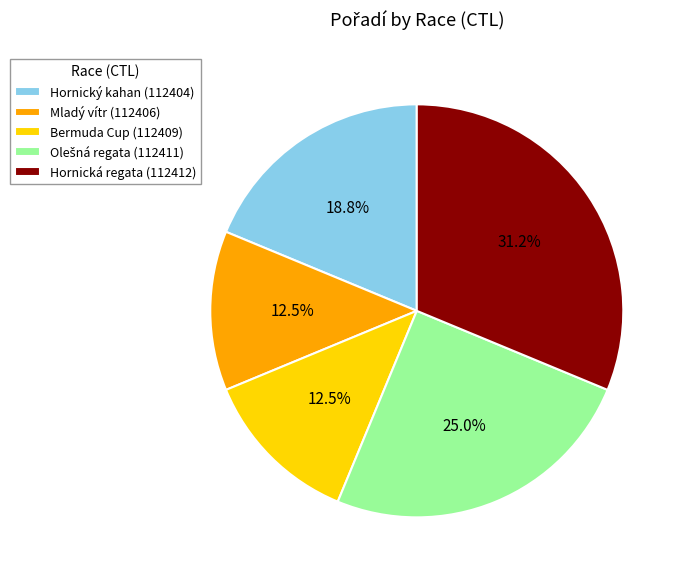

Is the sum of Mladý vítr (112406) and Hornický kahan (112404) greater than half?

No